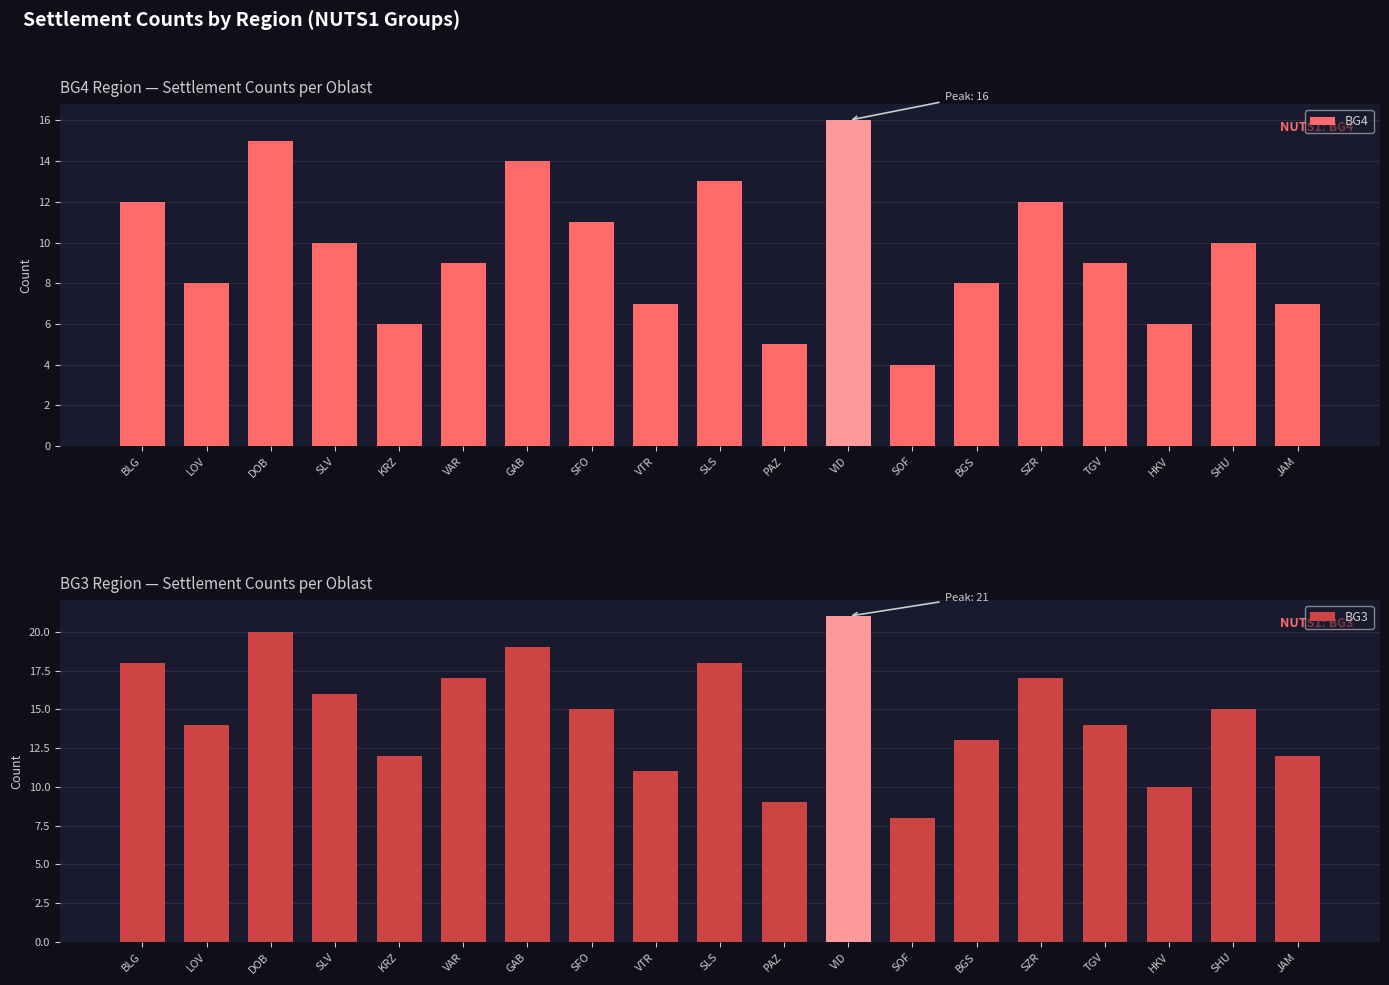

Which category has the lowest value across all series?

SOF